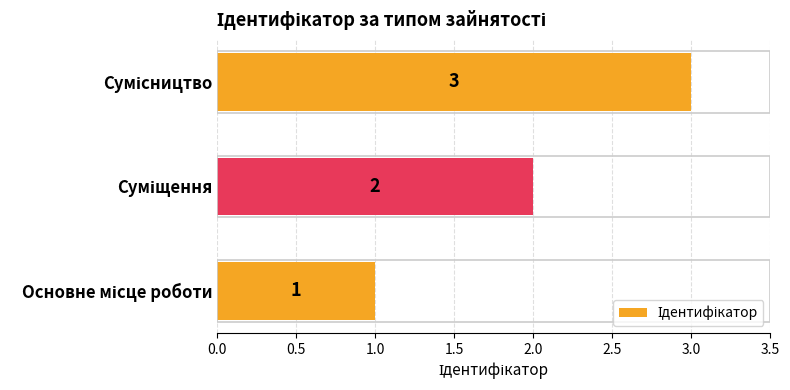

What is the sum of all values?

6